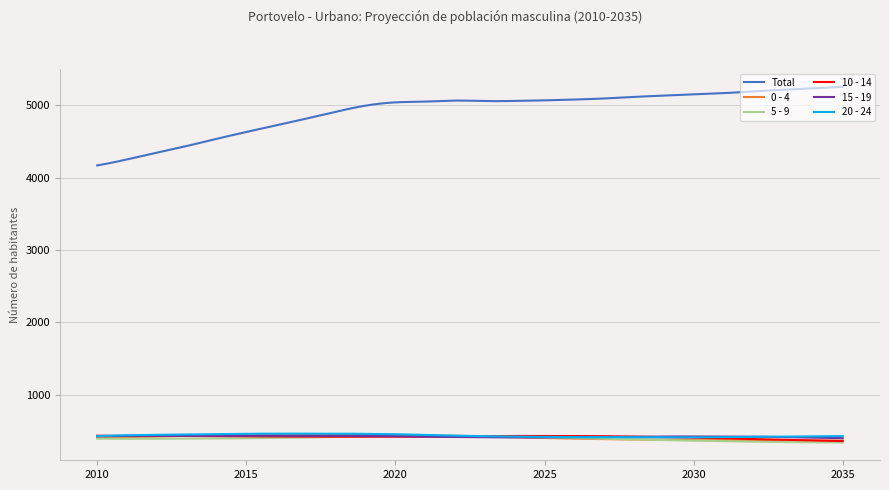

True or false: Total and 20 - 24 intersect in this chart.

False